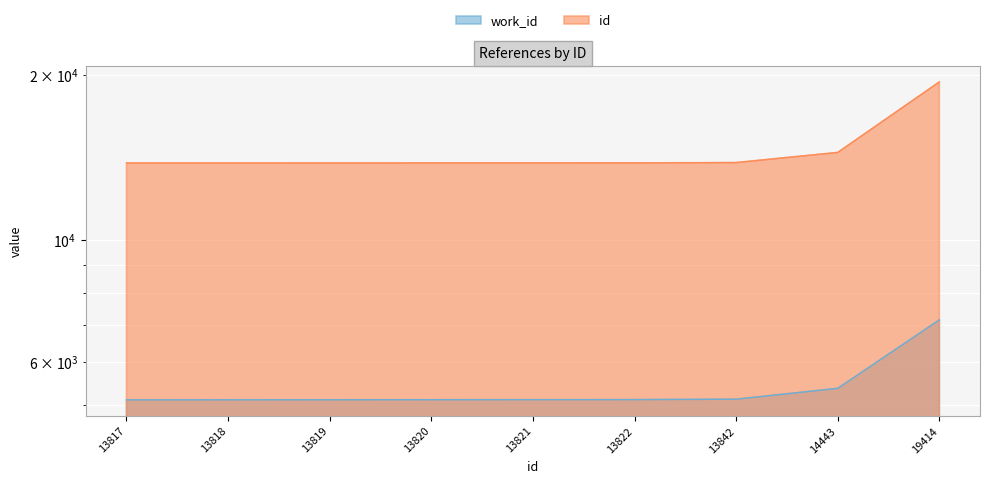

True or false: work_id and id cross at least once.

False